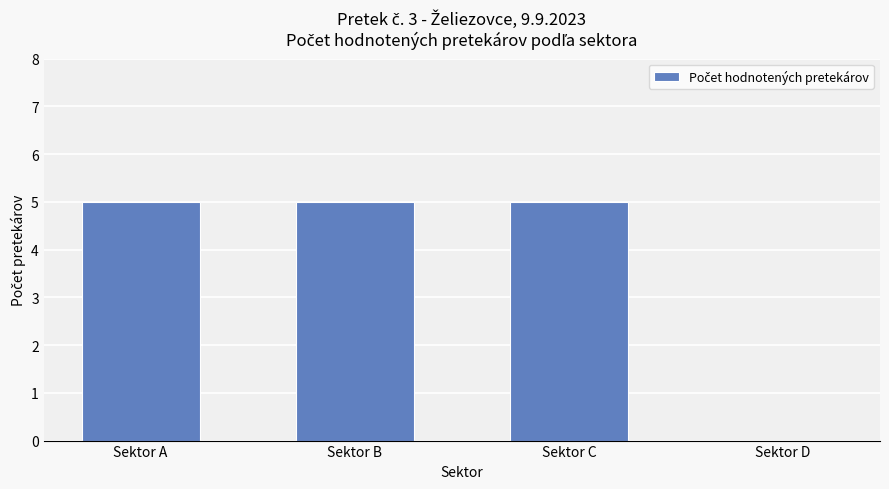

What is the maximum value shown in the chart?

5